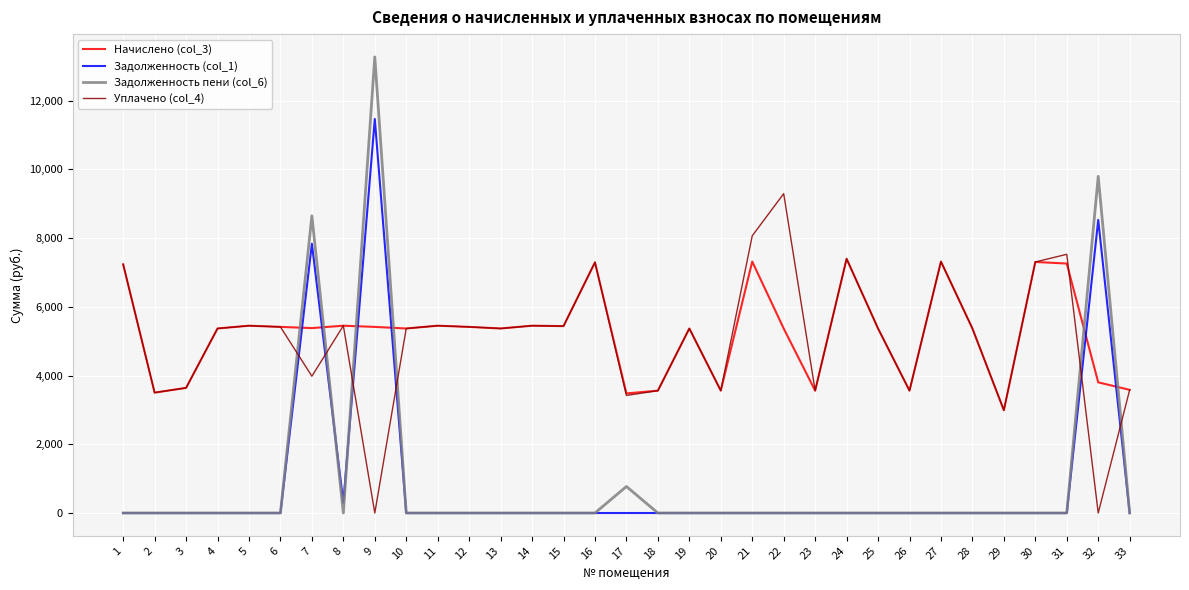

Where does the Начислено (col_3) series first go above 5368?

1